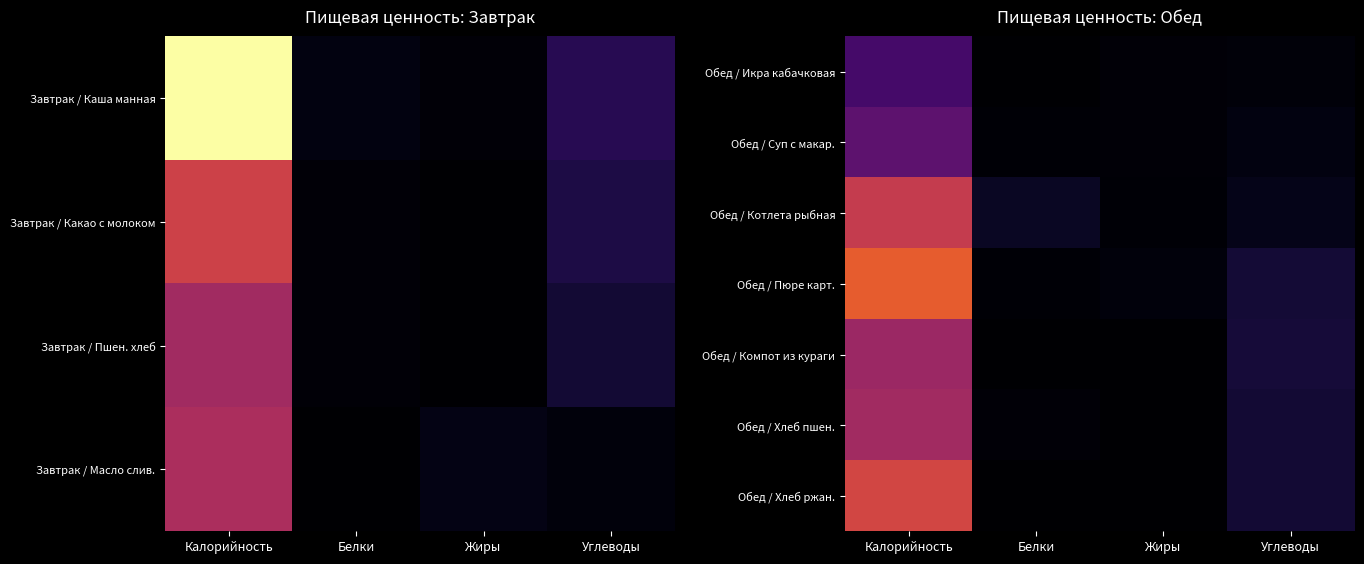

Read the Обед / Хлеб ржан. value at Углеводы.

20.0